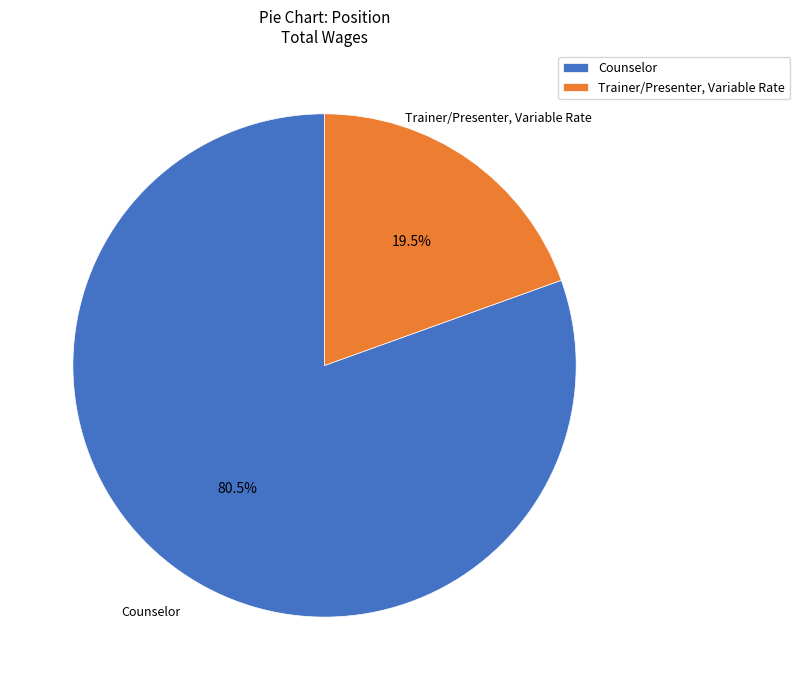

Is there a majority slice in this chart?

Yes